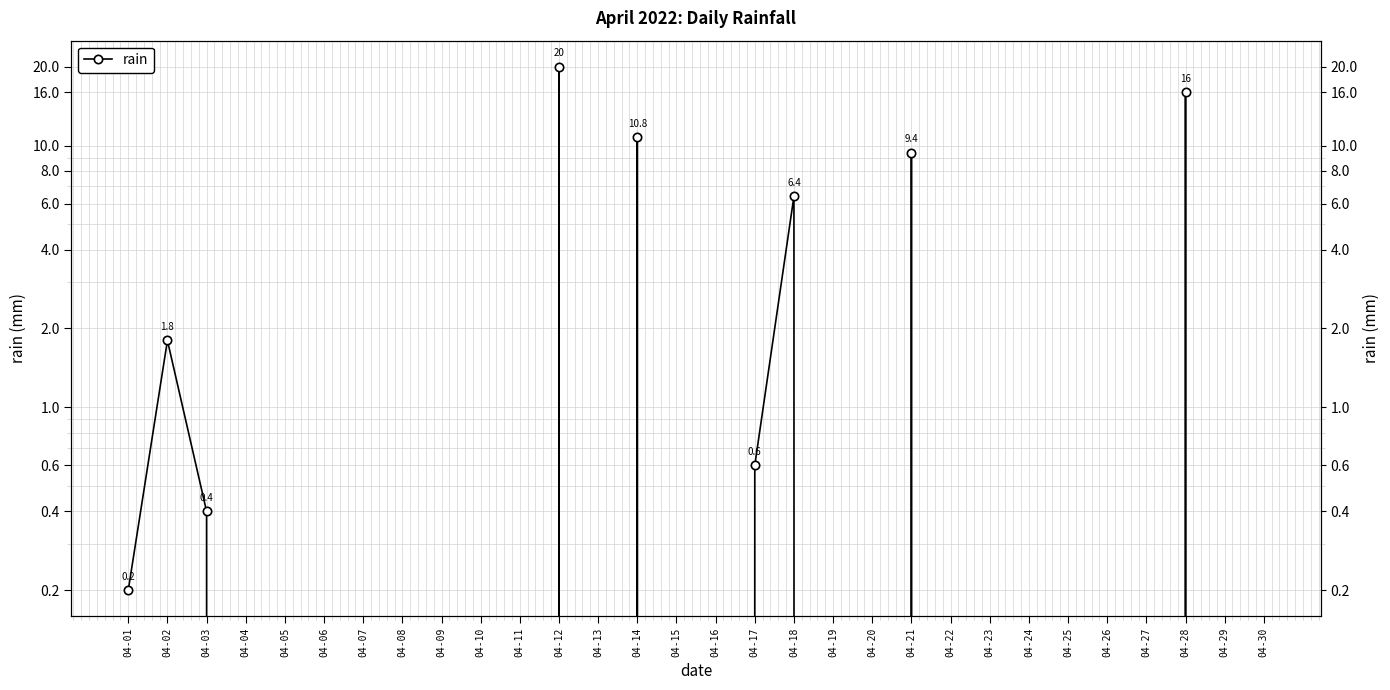

How many data points does each series have?

30